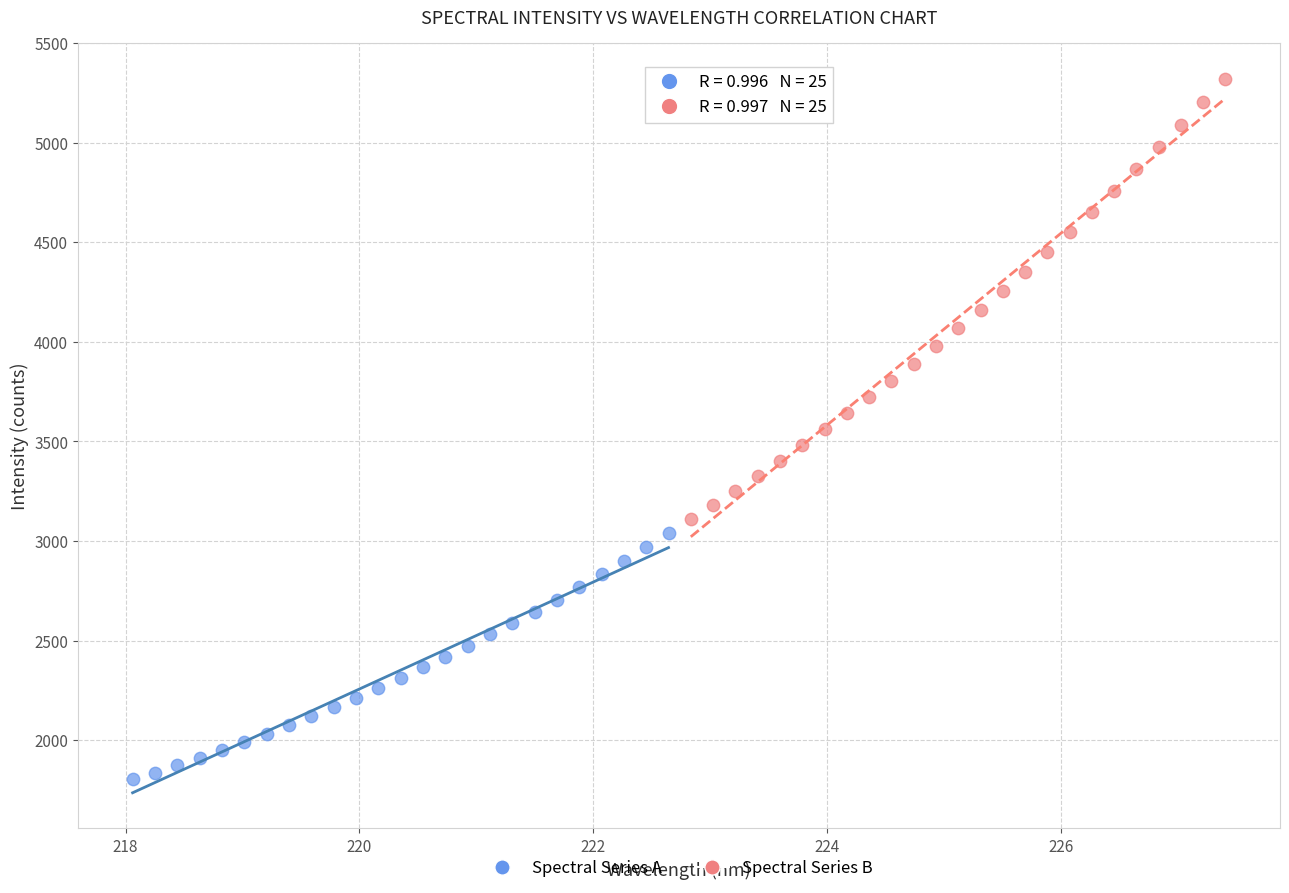

Which series has the widest spread of Y values?

Spectral Series B